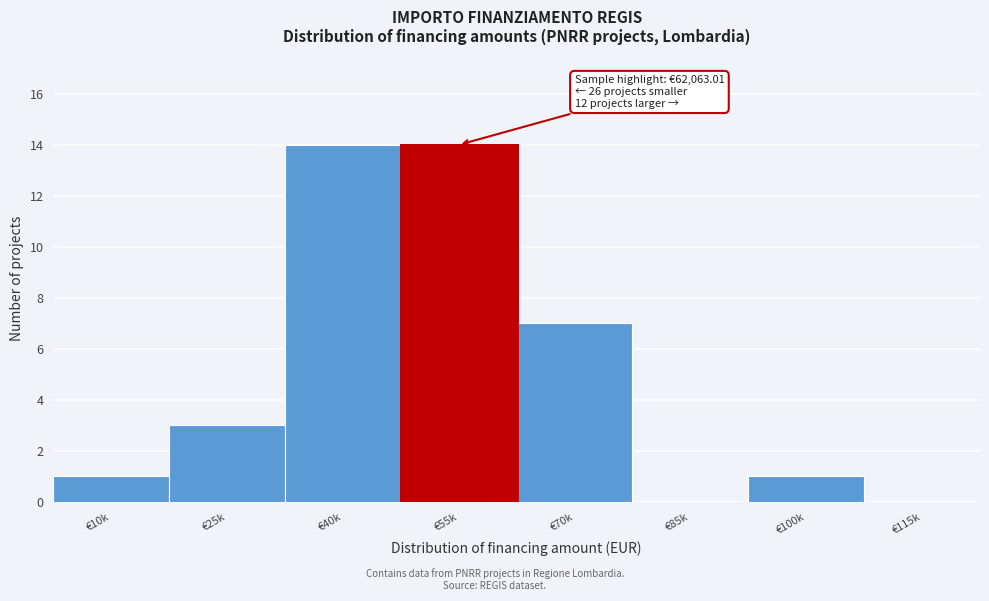

Reading left to right, what are all the values shown in this chart?

€10k=1	€25k=3	€40k=14	€55k=14	€70k=7	€85k=0	€100k=1	€115k=0